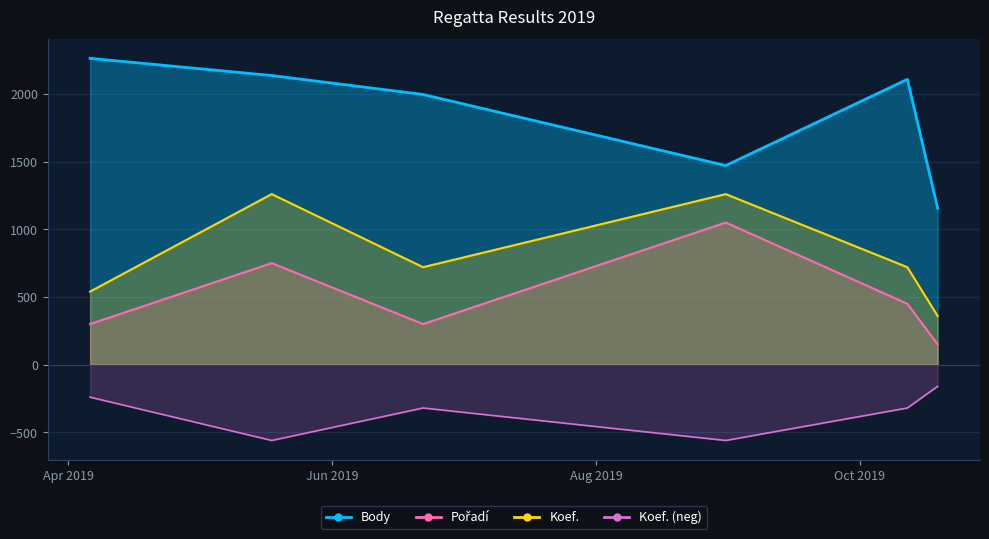

At which label does Body first exceed 2108?

2019-04-06